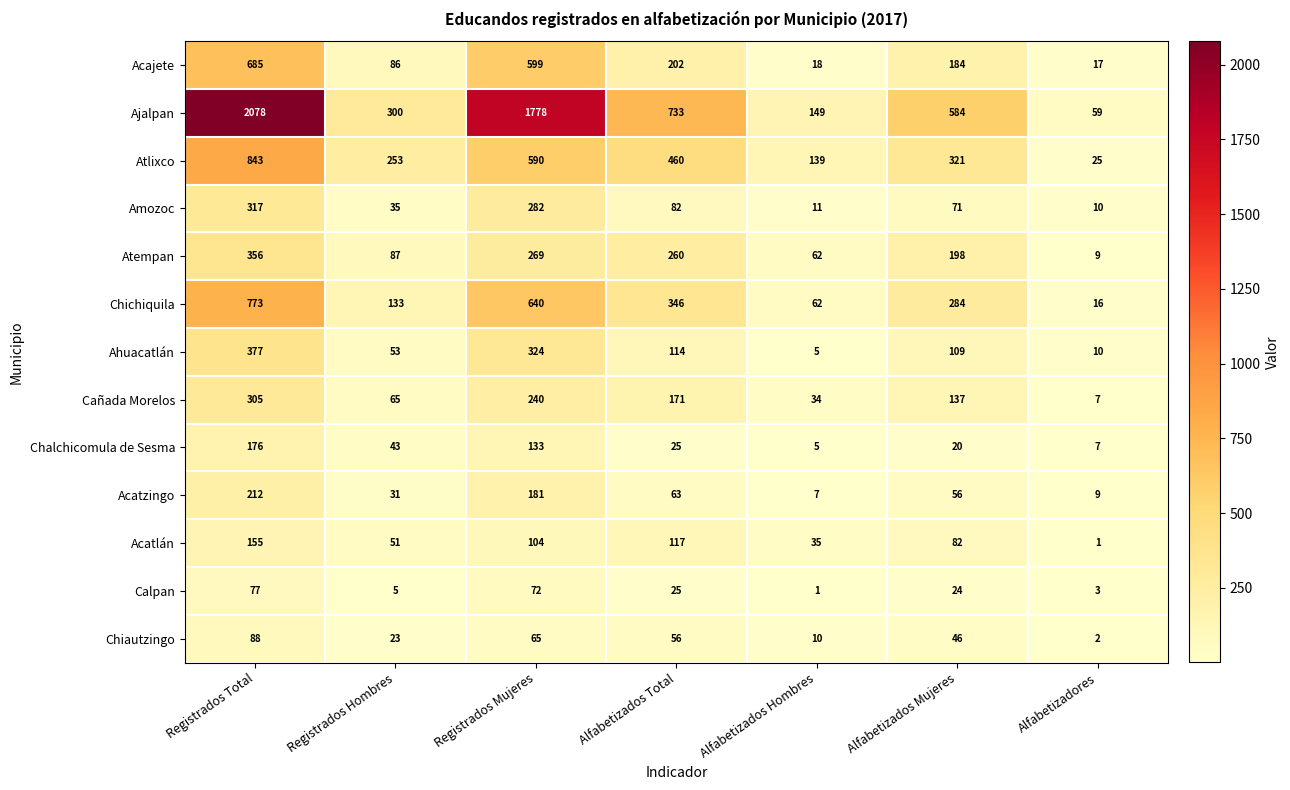

Rank the series at Registrados Total from lowest to highest value.

Calpan, Chiautzingo, Acatlán, Chalchicomula de Sesma, Acatzingo, Cañada Morelos, Amozoc, Atempan, Ahuacatlán, Acajete, Chichiquila, Atlixco, Ajalpan